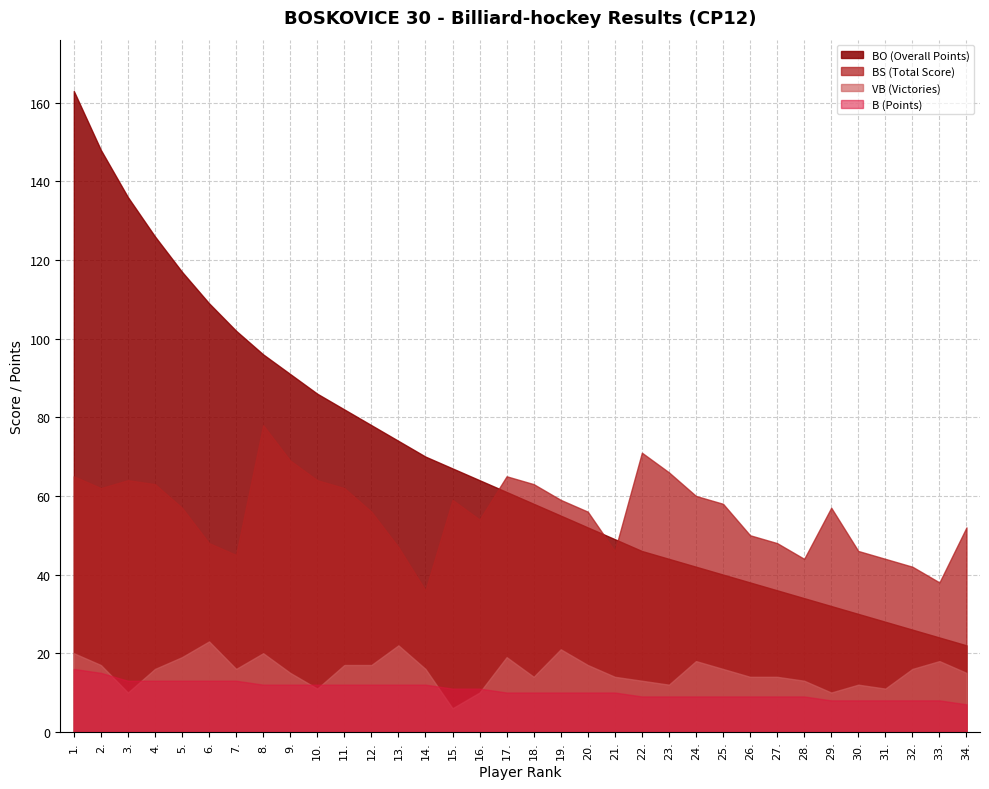

Which series has the largest range (max minus min)?

BO (Overall Points)